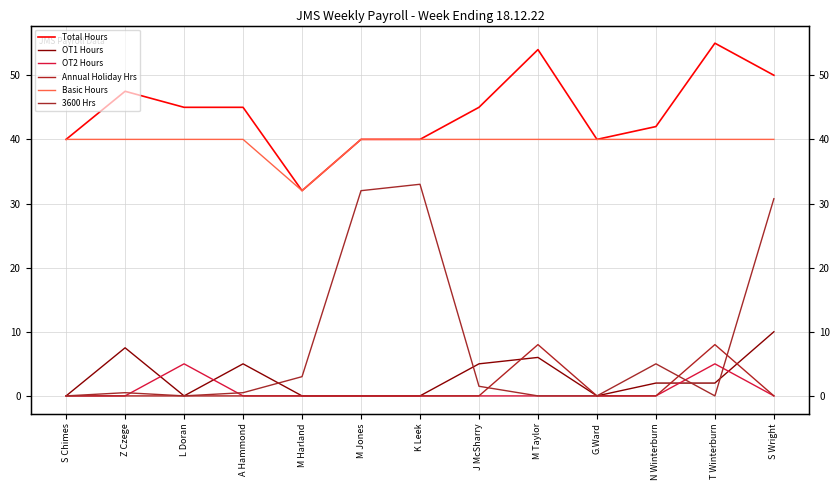

What is the total value across all series at A Hammond?

90.5